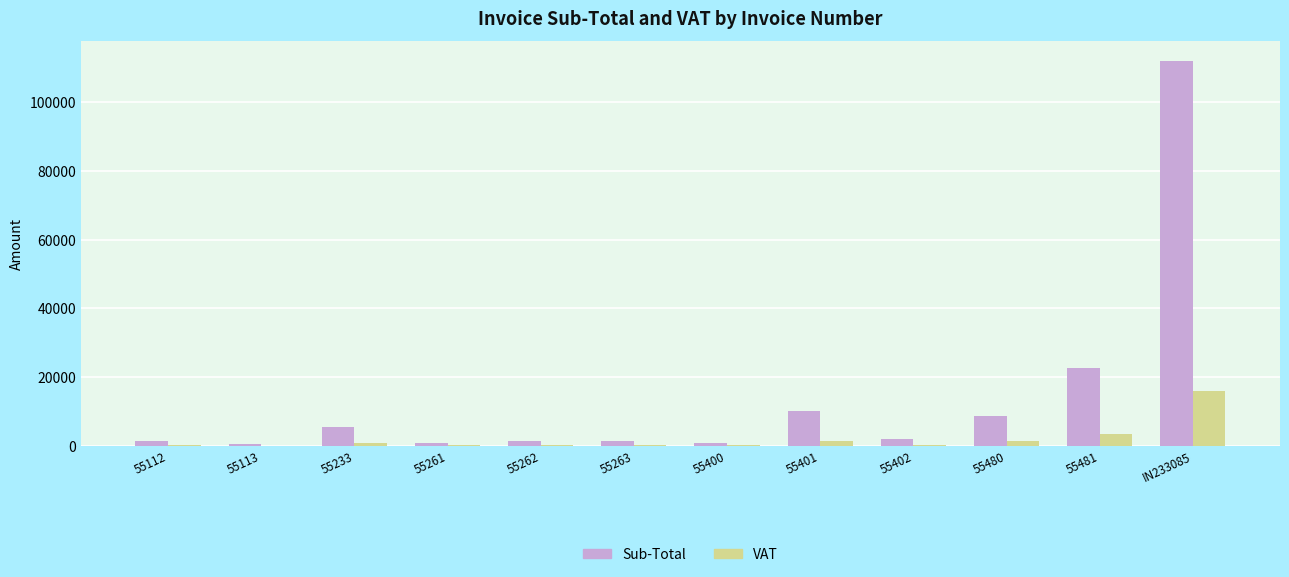

Is it true that Sub-Total equals 1324.0 at 55112?

True